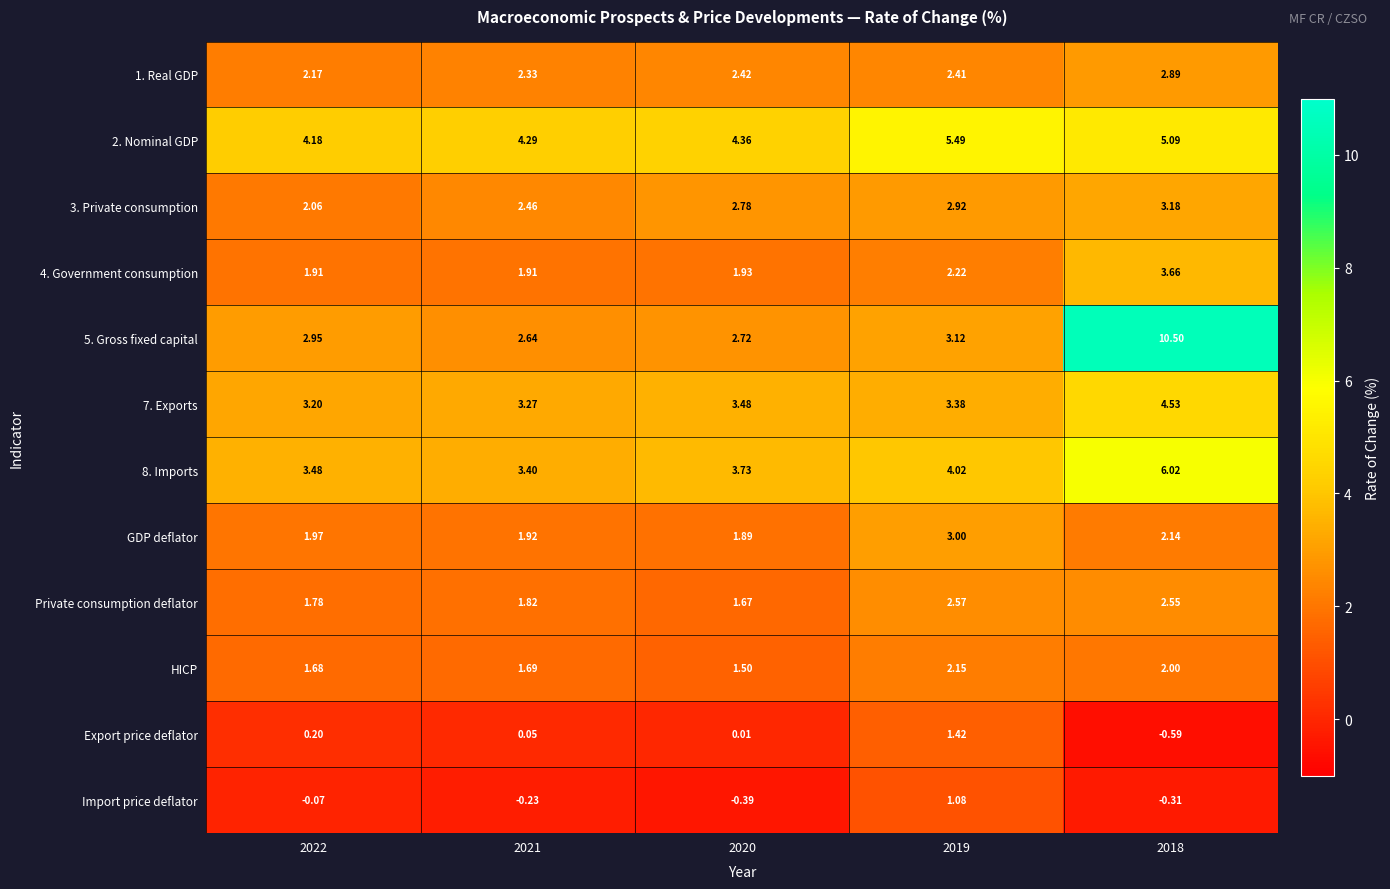

Is the value of 3. Private consumption at 2021 greater than the value of 7. Exports at 2018?

No